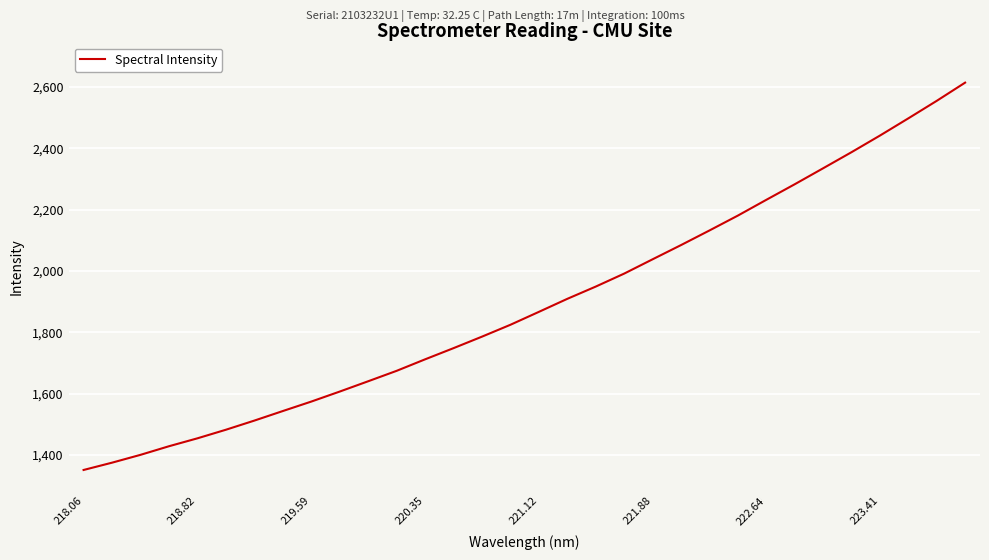

What is the sum of all values?

60599.8